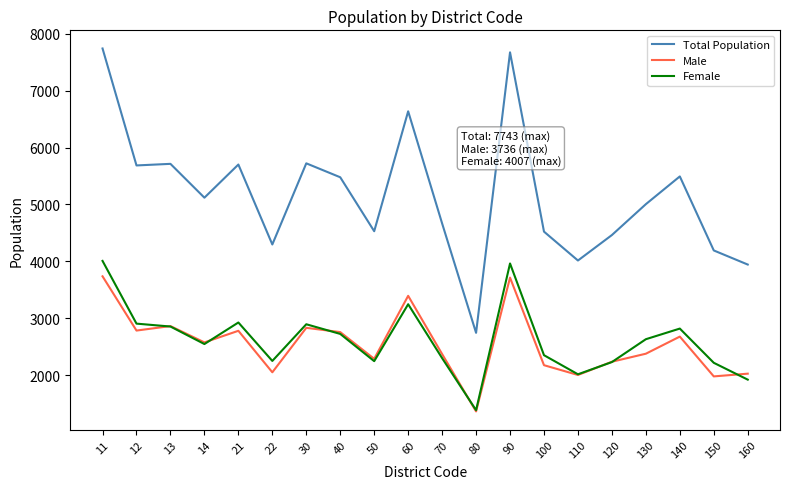

Which series has the largest total across all categories?

Total Population